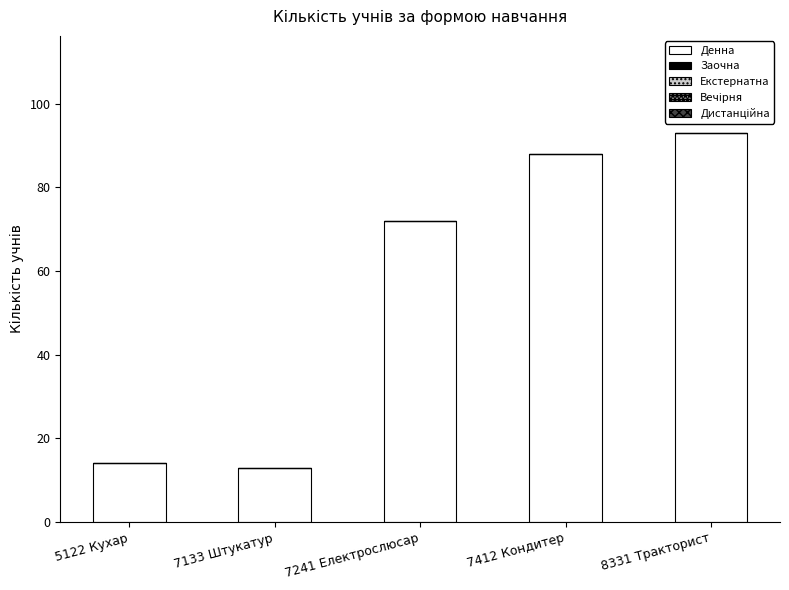

Reading right to left, list all the values displayed in this chart.

93	88	72	13	14